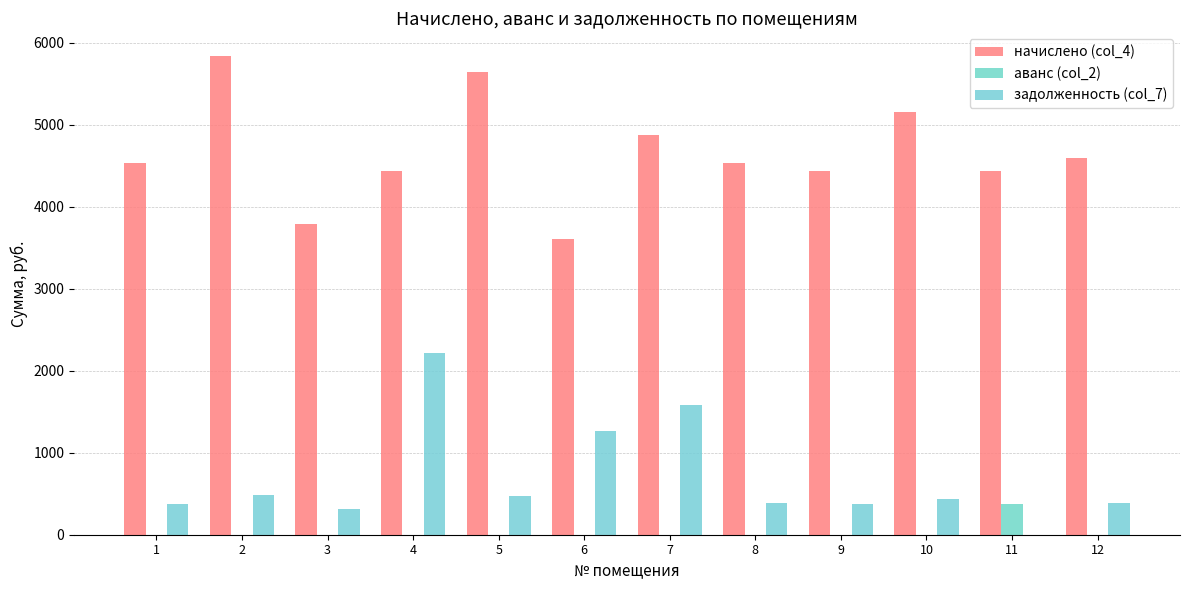

Reading right to left, transcribe all the data shown in this chart.

начислено (col_4): 12=4592.4	11=4439.8	10=5158.7	9=4436.0	8=4529.8	7=4875.6	6=3607.4	5=5638.9	4=4432.3	3=3792.1	2=5835.8	1=4530.8
аванс (col_2): 12=0.0	11=370.0	10=0.0	9=0.0	8=0.0	7=0.0	6=0.0	5=0.0	4=0.0	3=0.0	2=0.0	1=0.0
задолженность (col_7): 12=382.7	11=0.0	10=429.9	9=369.7	8=382.7	7=1579.2	6=1265.1	5=469.9	4=2216.2	3=316.0	2=486.3	1=377.6